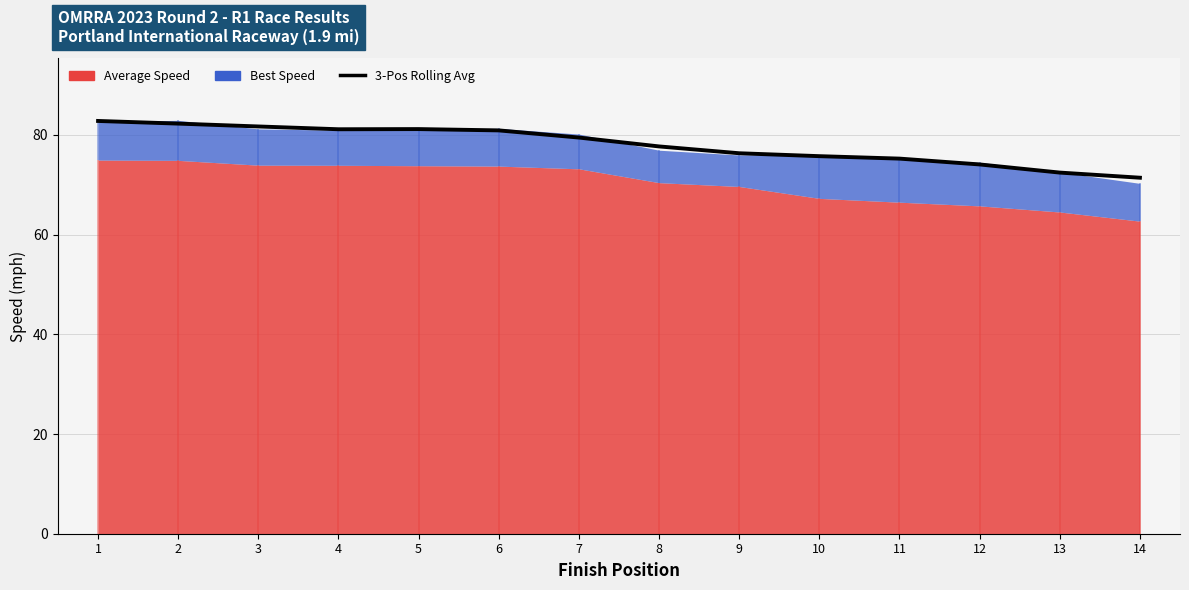

Where is the first local minimum?

4